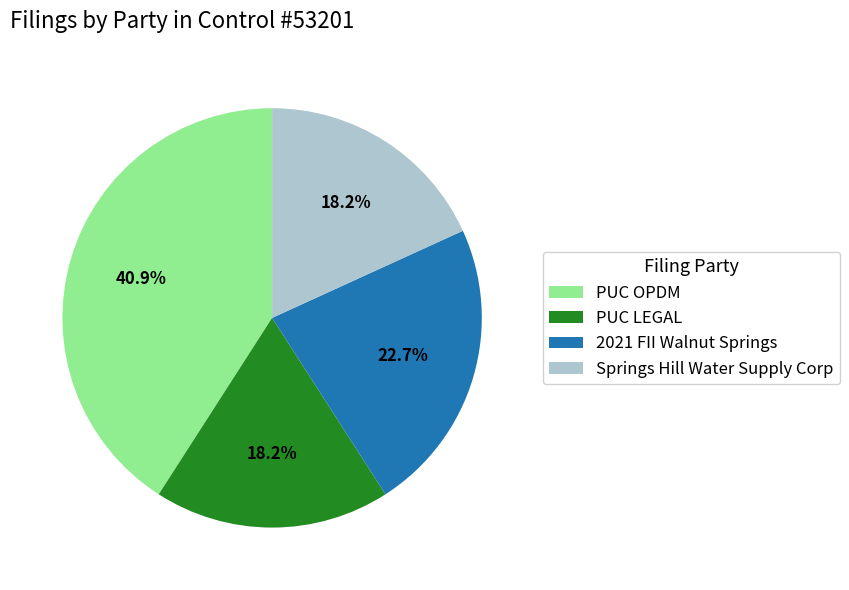

Does any single category account for the majority?

No